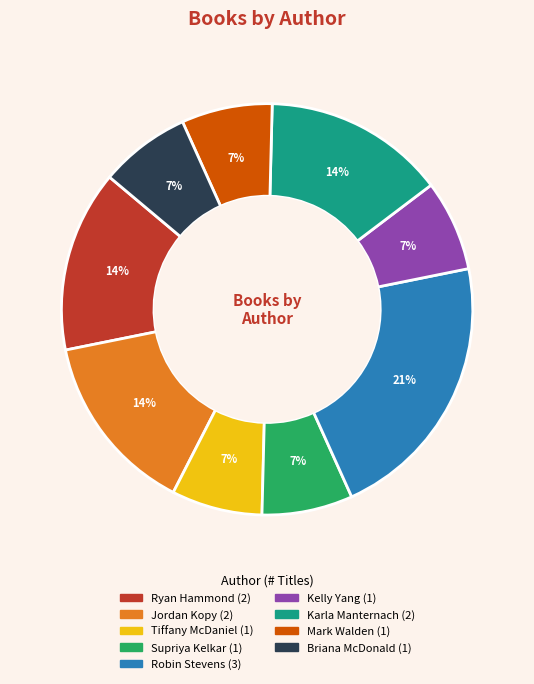

Count the number of slices in the pie.

9